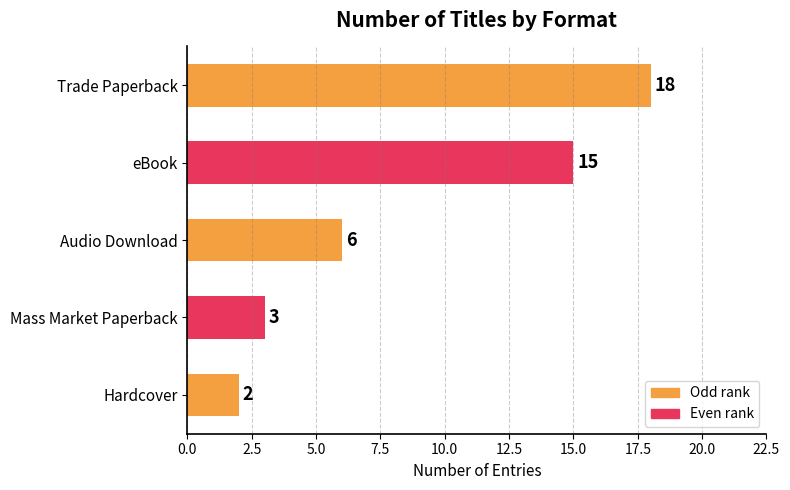

What is the value of the 1st bar from the top?

18